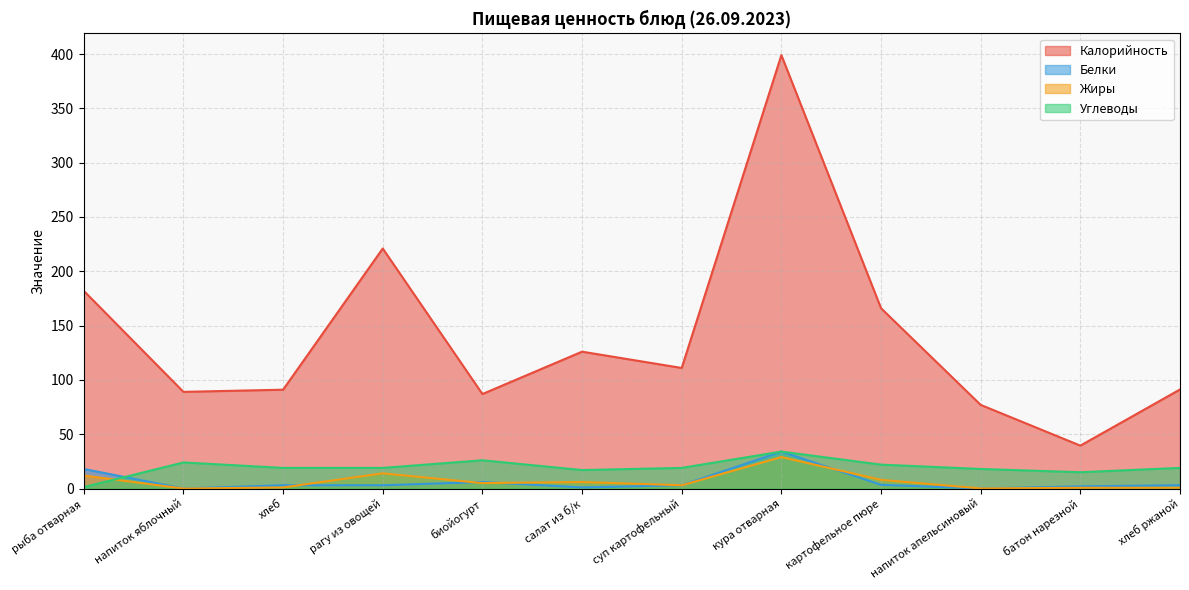

True or false: Белки and Калорийность intersect in this chart.

False